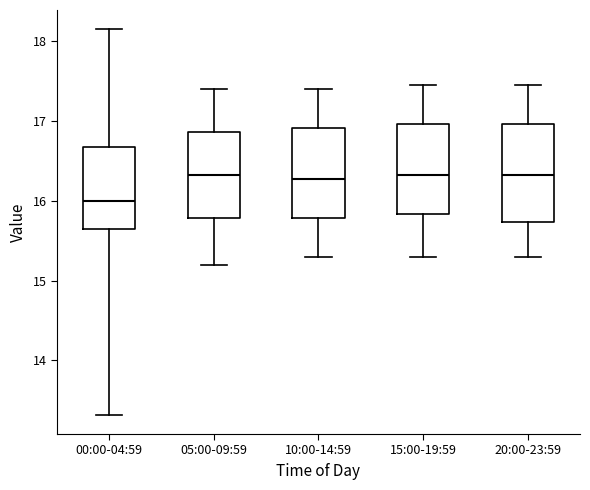

Where does the upper whisker of the box for 15:00-19:59 end on the y-axis? The values are not printed on the chart, so give them approximately, as read against the axis.

17.5